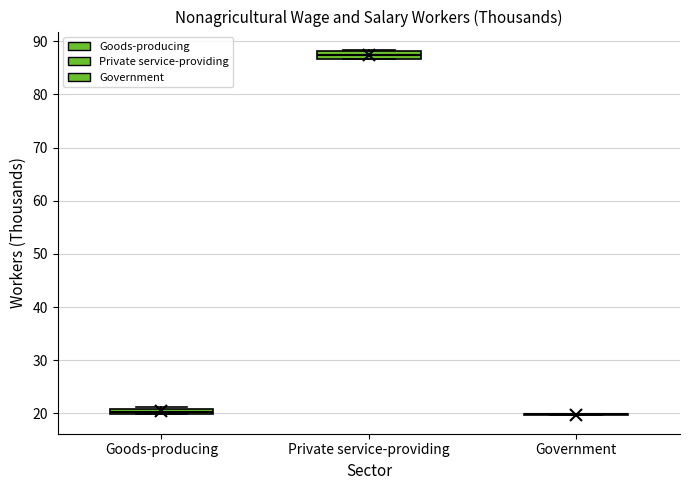

Where is the lower edge of the box for Private service-providing on the y-axis? The values are not printed on the chart, so give them approximately, as read against the axis.

87